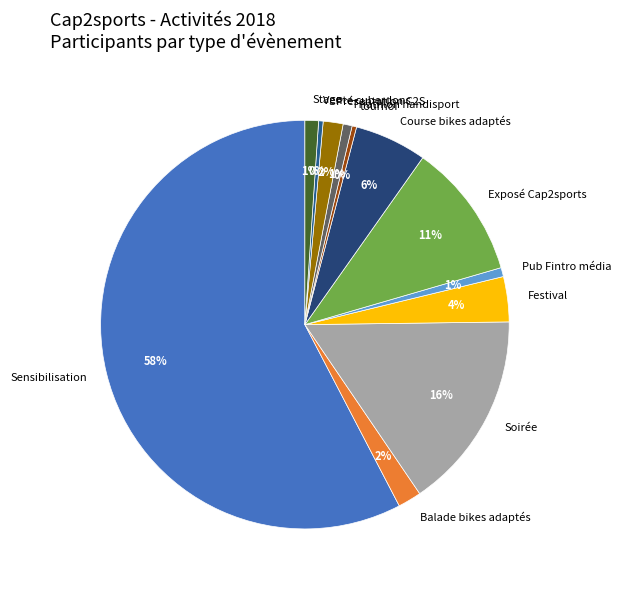

How many slices are in this pie chart?

12